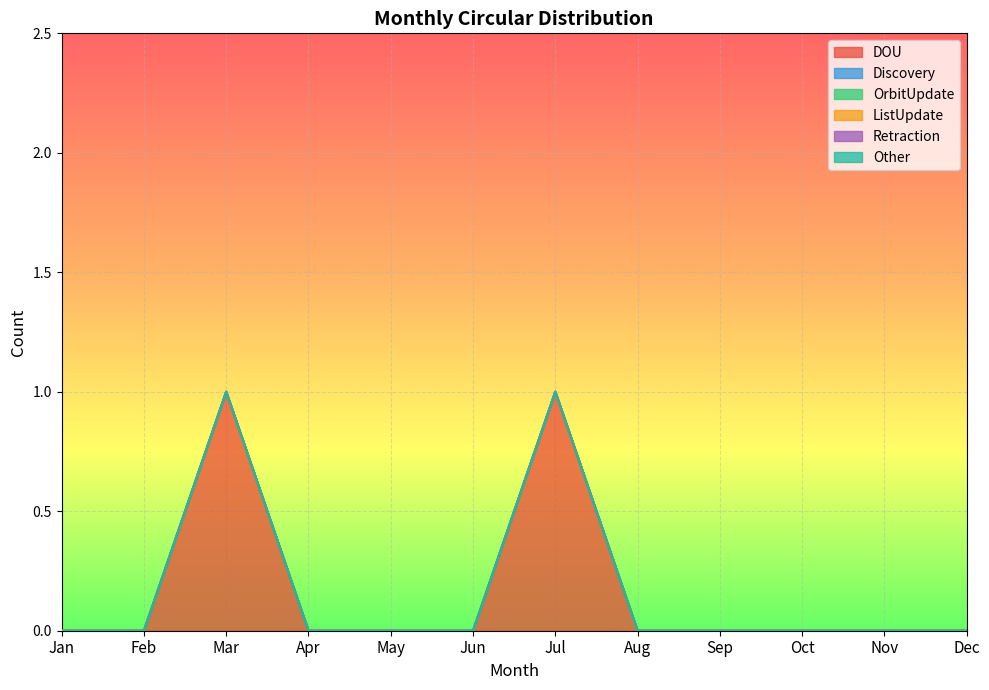

Is the value of OrbitUpdate at Dec greater than the value of Retraction at Aug?

No